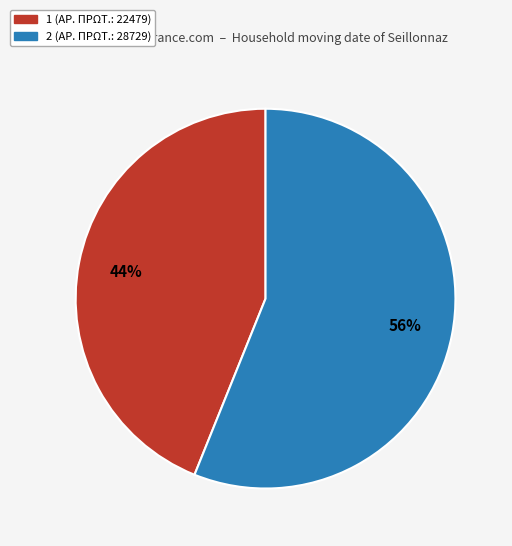

To the nearest percent, what portion does 1 represent?

44%